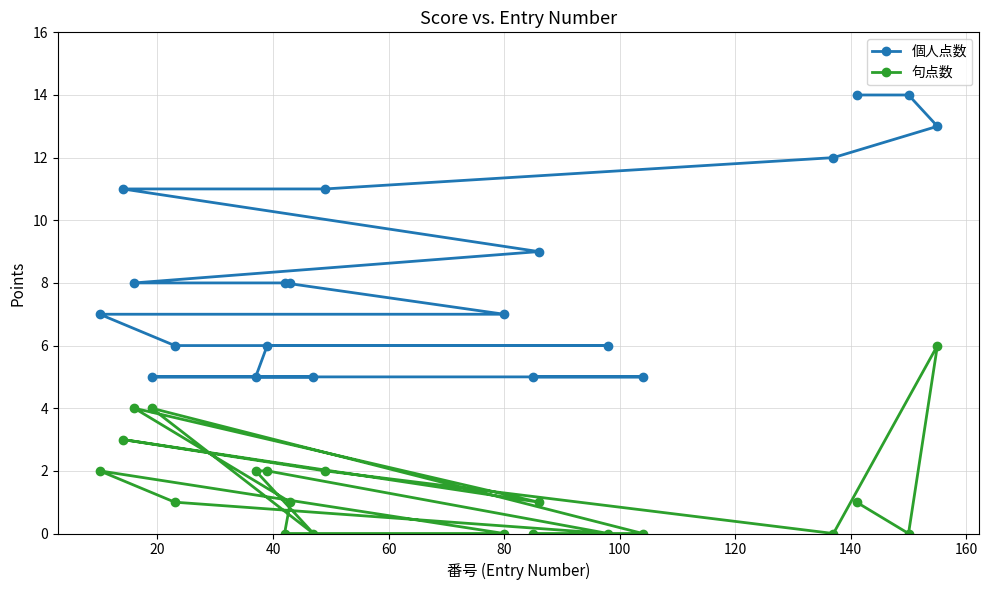

Rank the series by their average value, from highest to lowest.

個人点数, 句点数